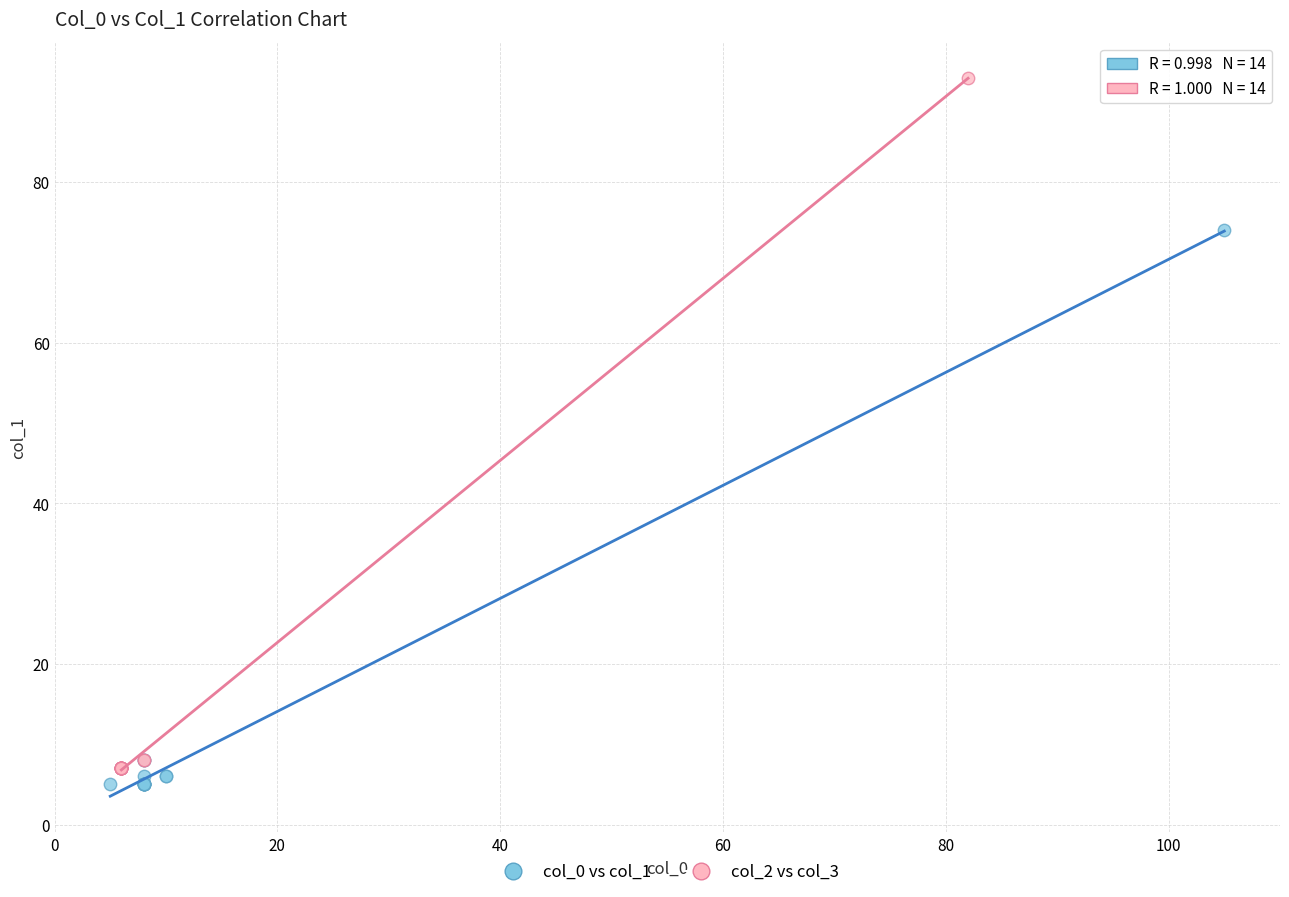

Which series reaches the maximum Y coordinate?

col_2 vs col_3